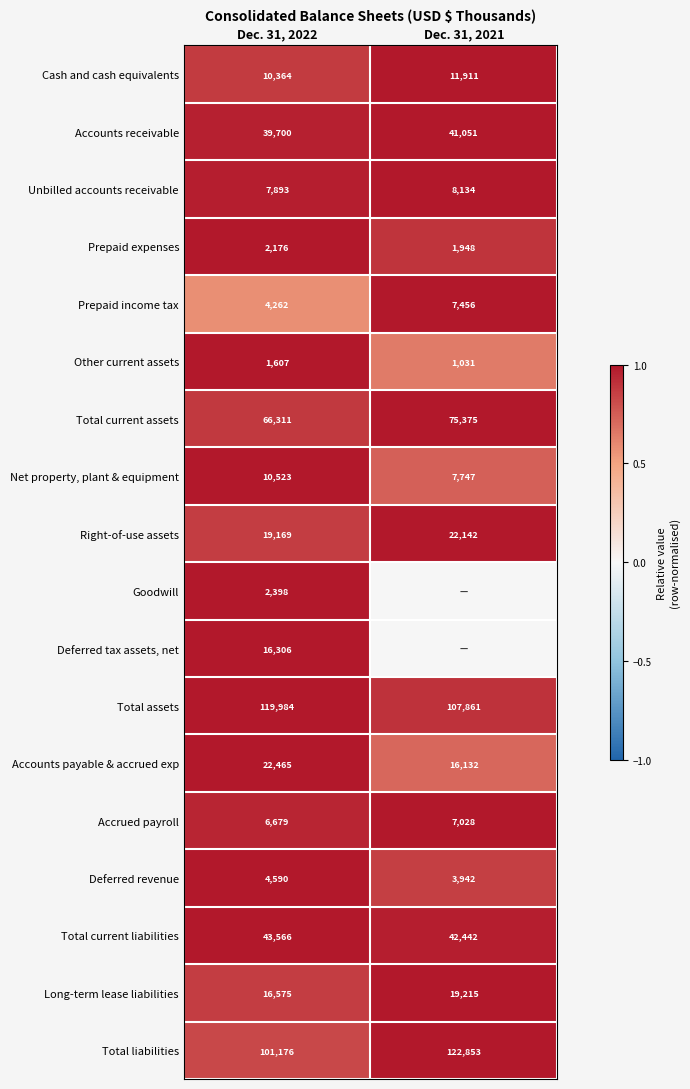

At which label does Cash and cash equivalents reach its minimum?

Dec. 31, 2022